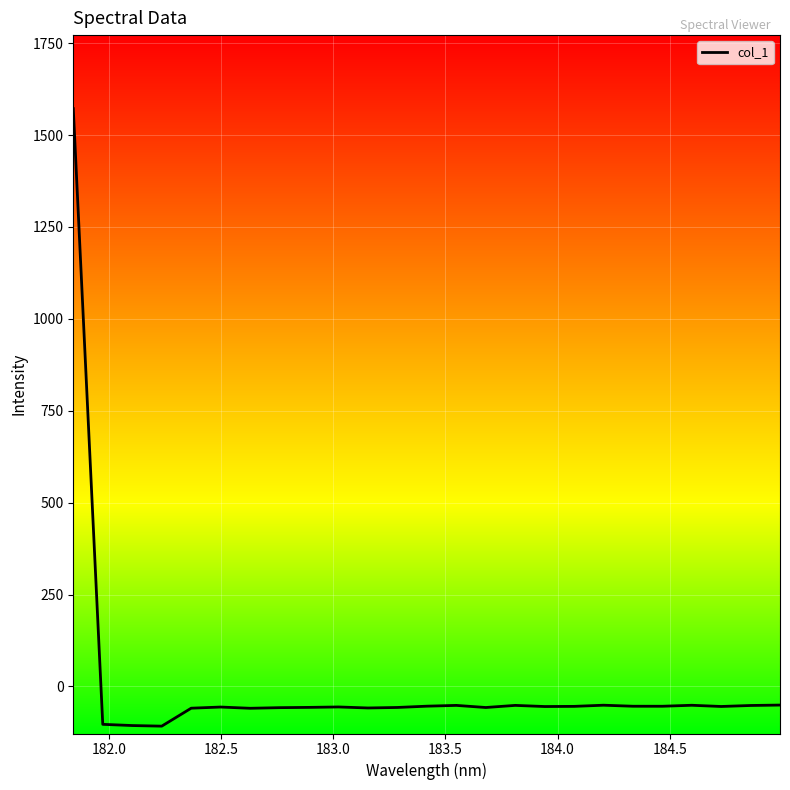

What is the difference between the maximum and minimum values?

1679.7